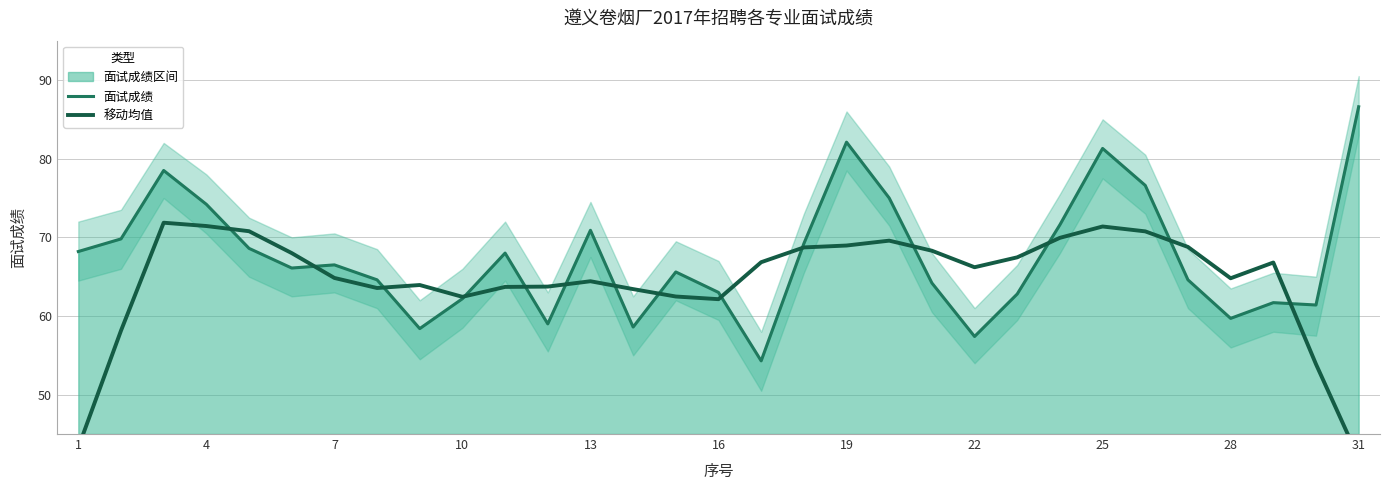

What is the minimum value for 面试成绩?

54.3